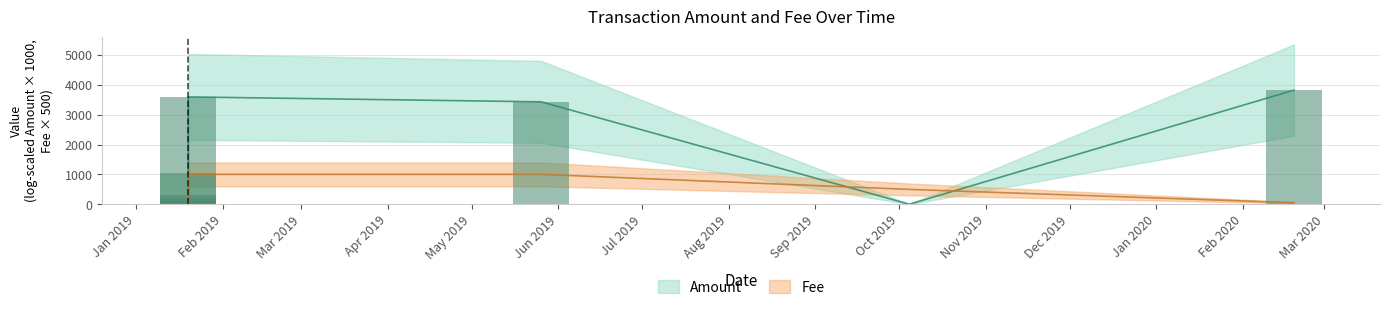

How many data points in Amount are above 1?

4